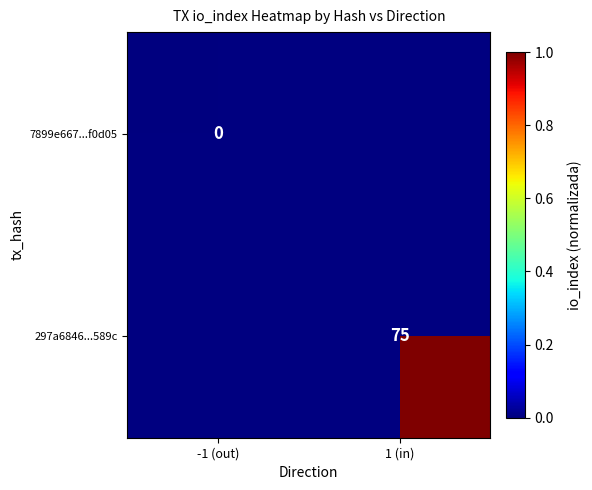

Is it true that 297a6846...589c equals 27 at 1 (in)?

False